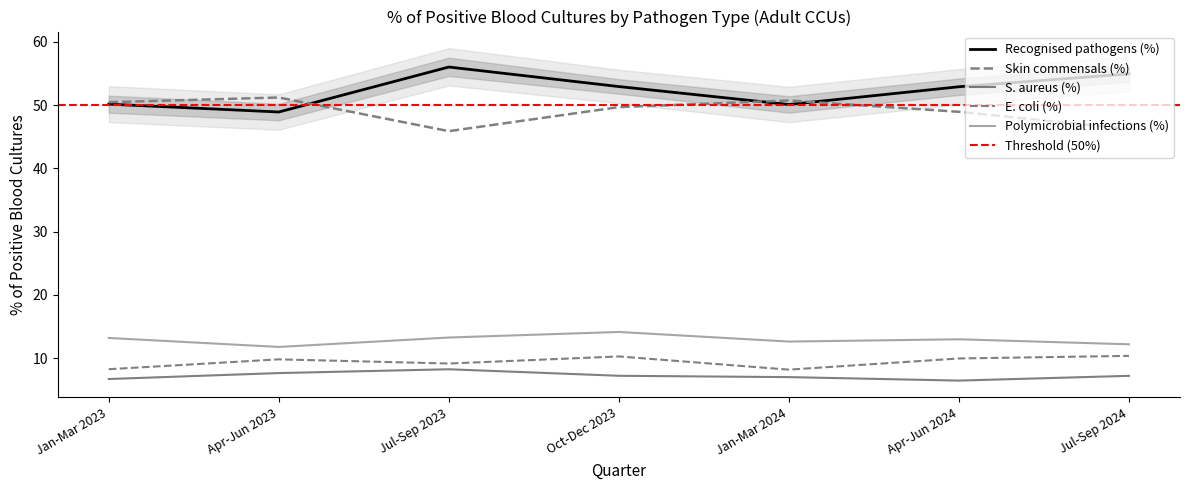

Reading right to left, extract all data points from this chart.

Recognised pathogens (%): 54.9	52.9	50.1	52.9	56.0	48.9	50.1
Skin commensals (%): 46.2	48.9	50.7	49.7	45.9	51.2	50.5
S. aureus (%): 7.2	6.4	7.0	7.2	8.2	7.6	6.7
E. coli (%): 10.3	9.9	8.2	10.3	9.1	9.8	8.2
Polymicrobial infections (%): 12.2	13.0	12.6	14.1	13.2	11.8	13.2